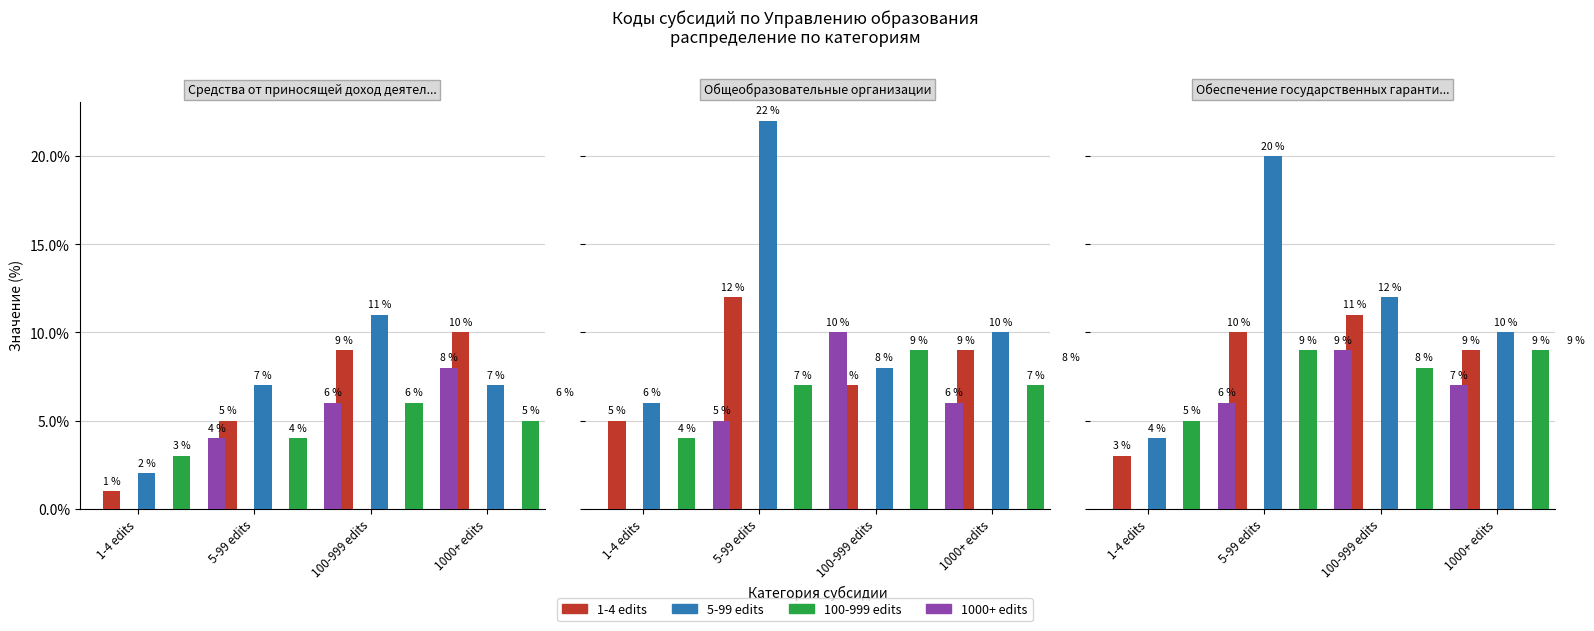

What position from the right is 1000+ edits?

1